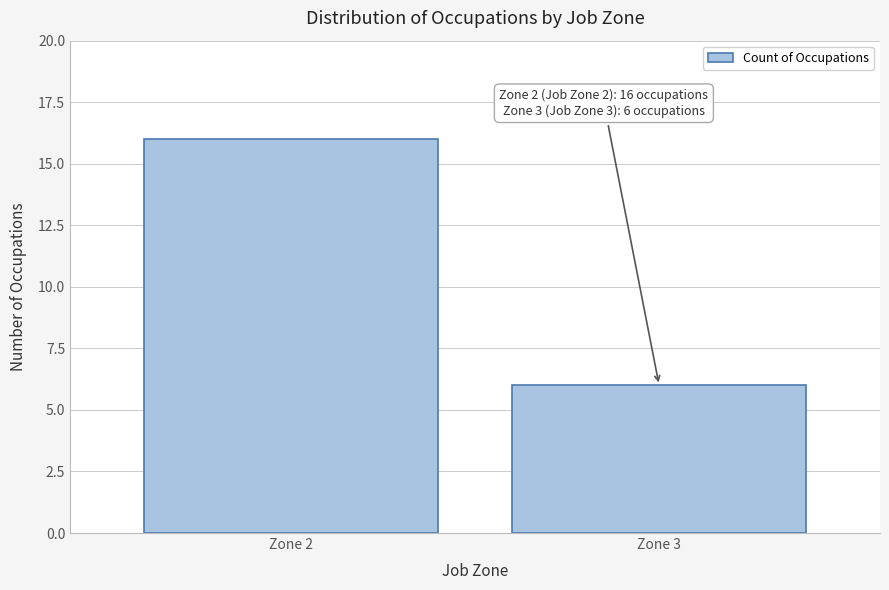

Reading left to right, list all the values displayed in this chart.

Zone 2=16	Zone 3=6